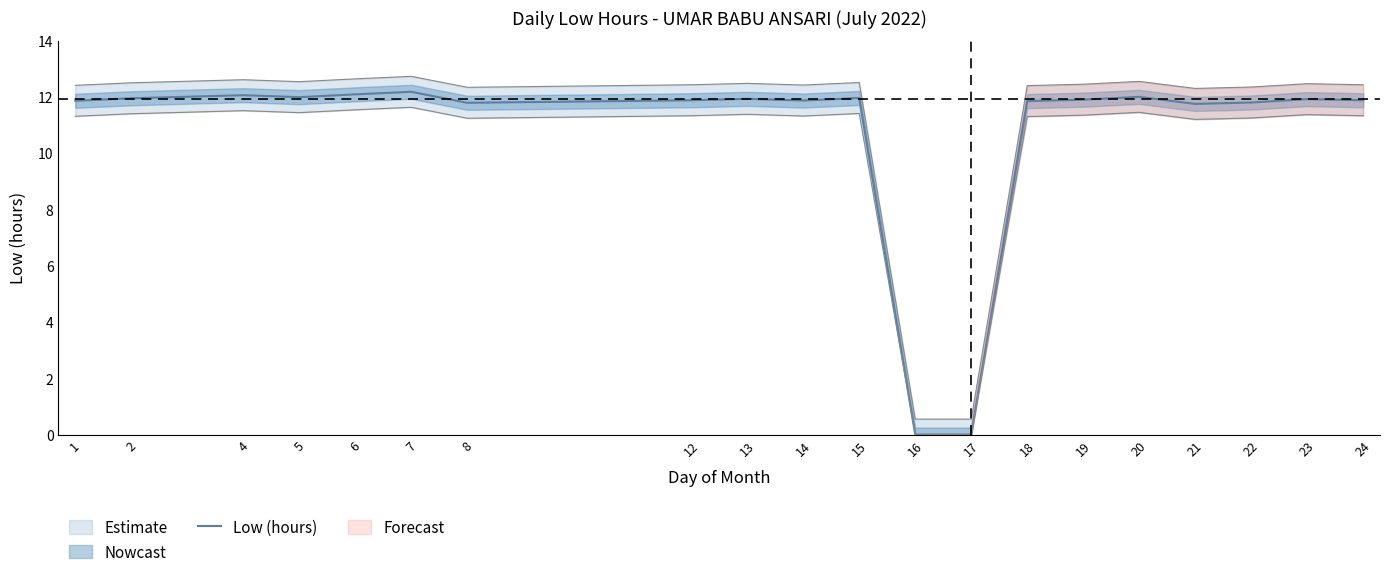

Where does the data first go above 11?

1